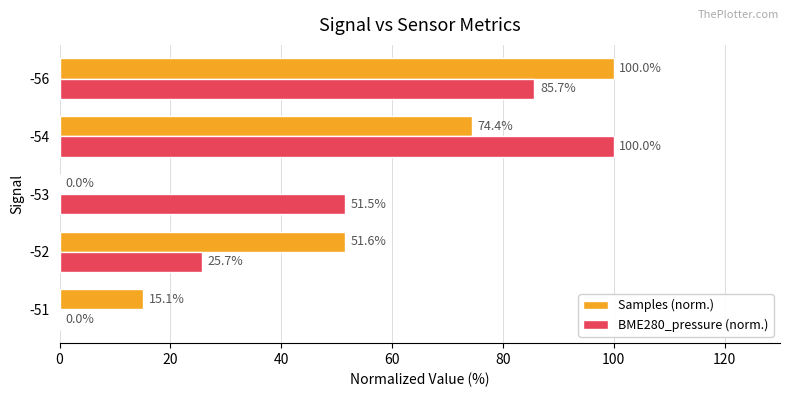

Where is BME280_pressure (norm.) nearest to the value 50?

-53